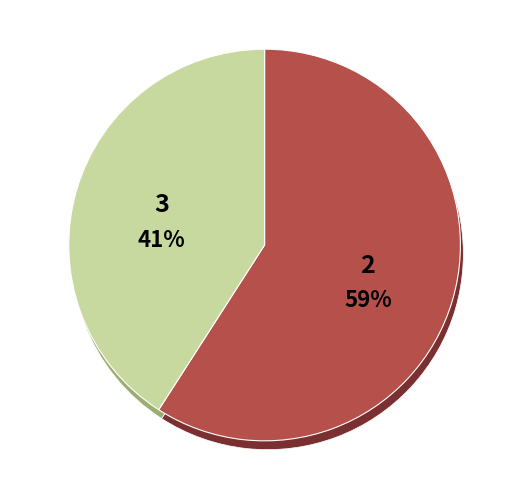

Do Minnehaha County and Pennington County together represent more than half of the pie?

Yes